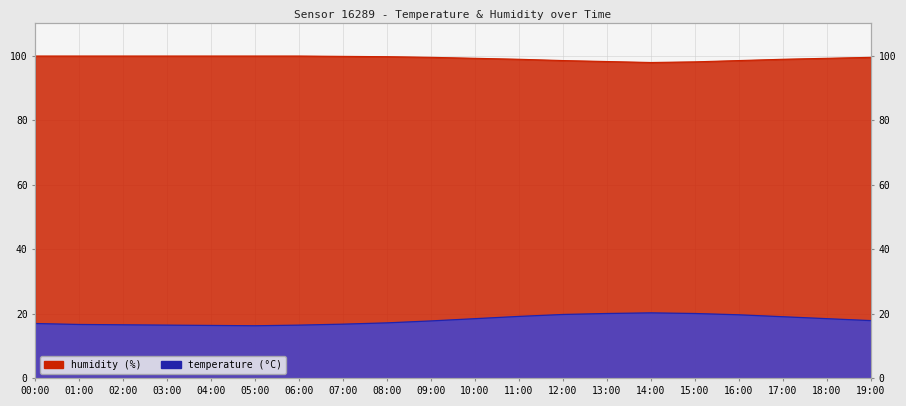

What is the difference between the maximum and second lowest values in the temperature series?

3.9